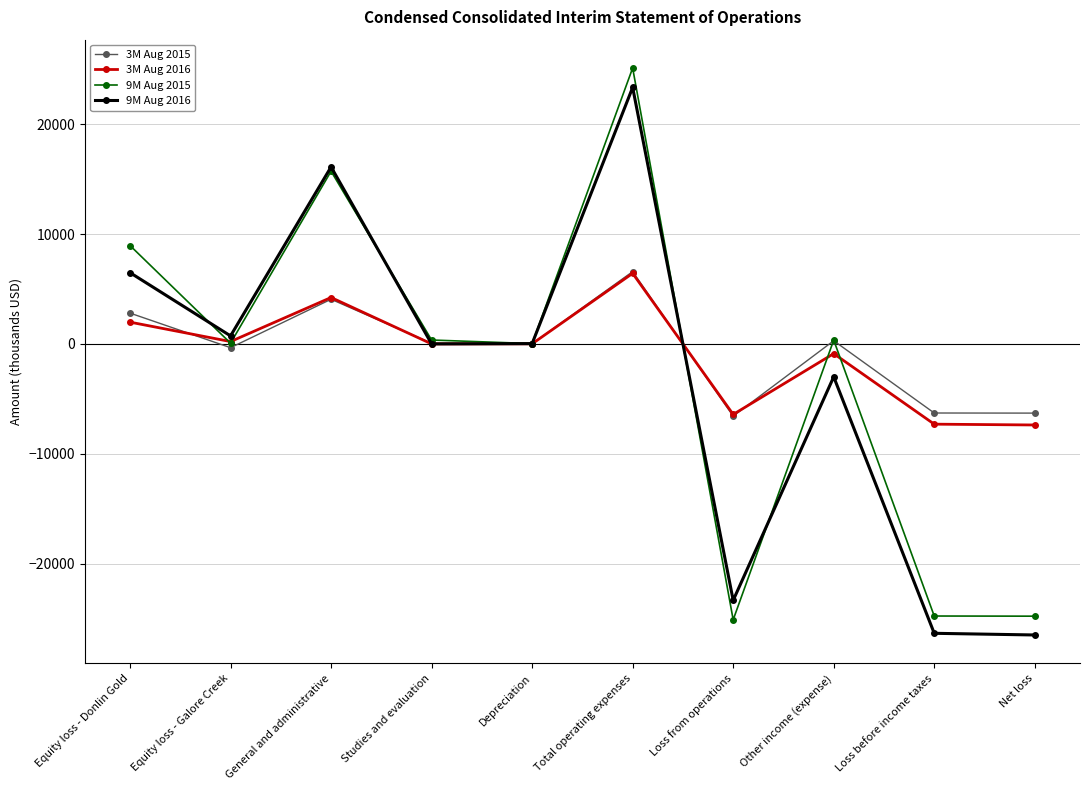

What is the difference between the maximum and minimum values in the 9M Aug 2015 series?

50222